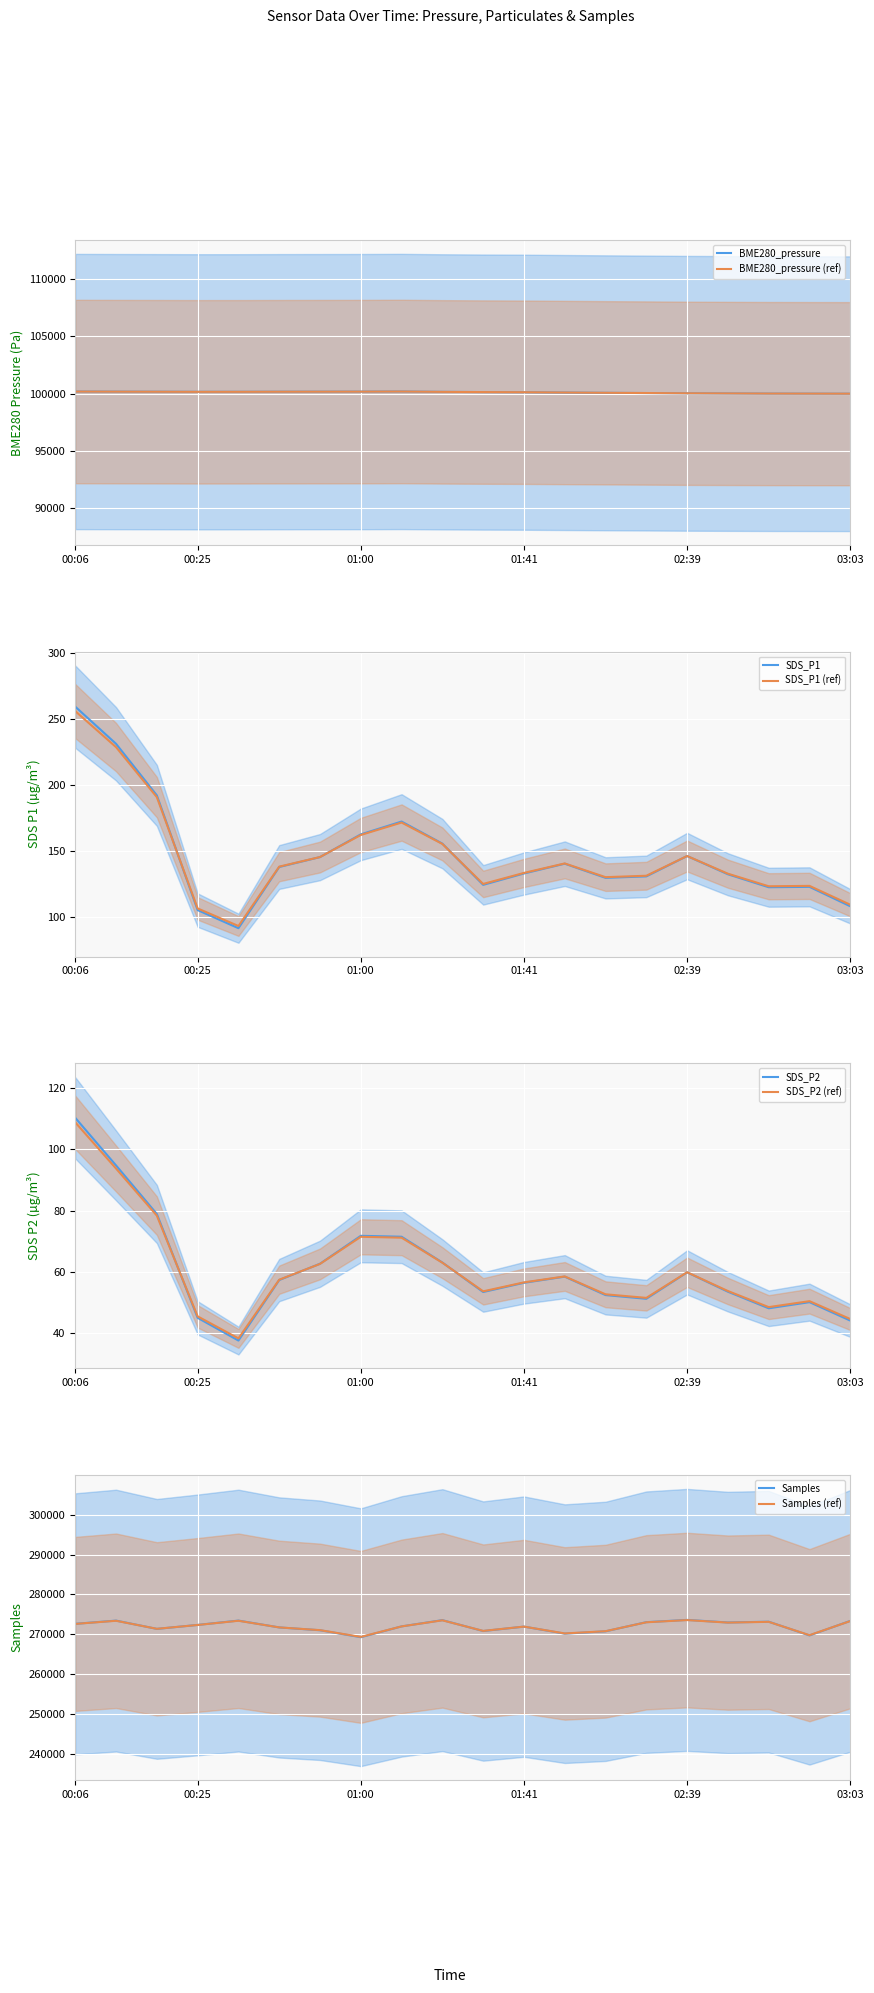

What is the value of the SDS_P2 point at the 9th from the left?

71.5